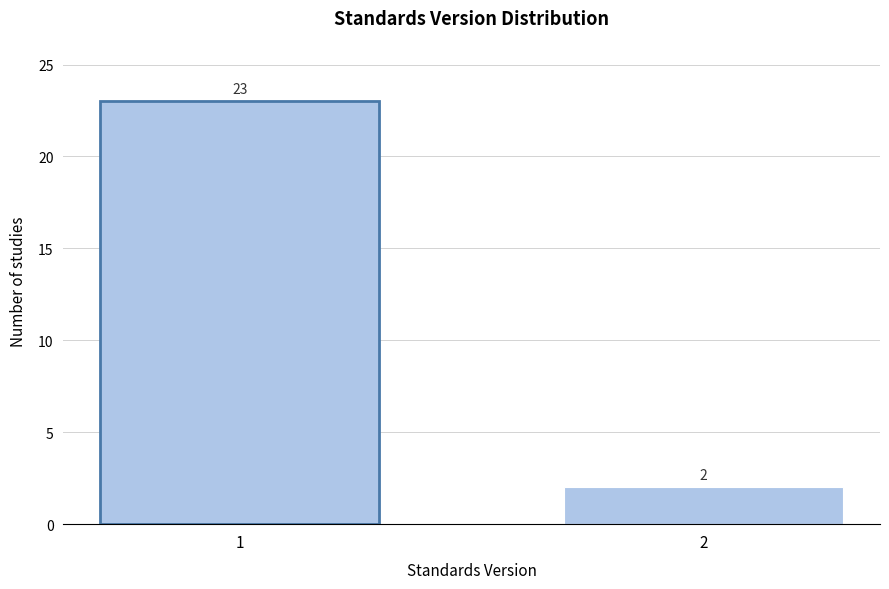

Reading right to left, transcribe all the data shown in this chart.

2	23